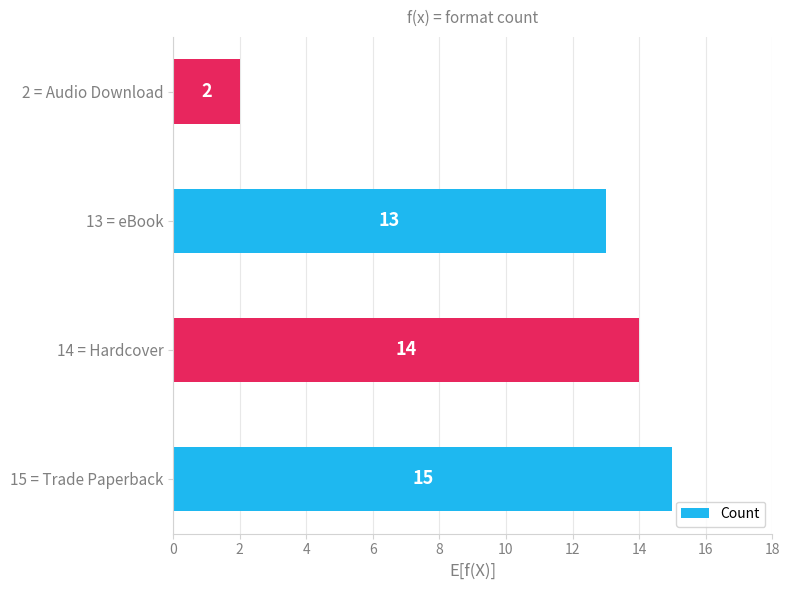

Where is the data nearest to the value 8?

13 = eBook